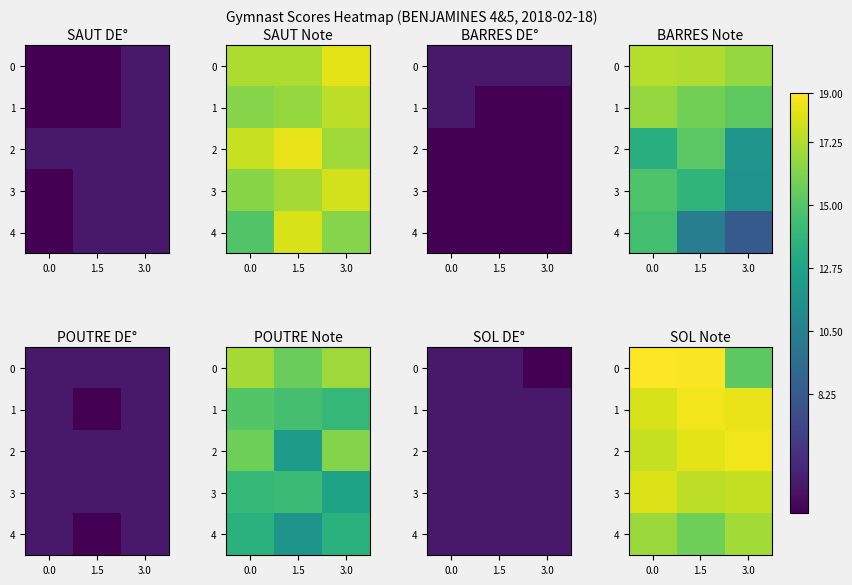

What is the sum of the 4 values at 0.0 and 3.0?

33.6